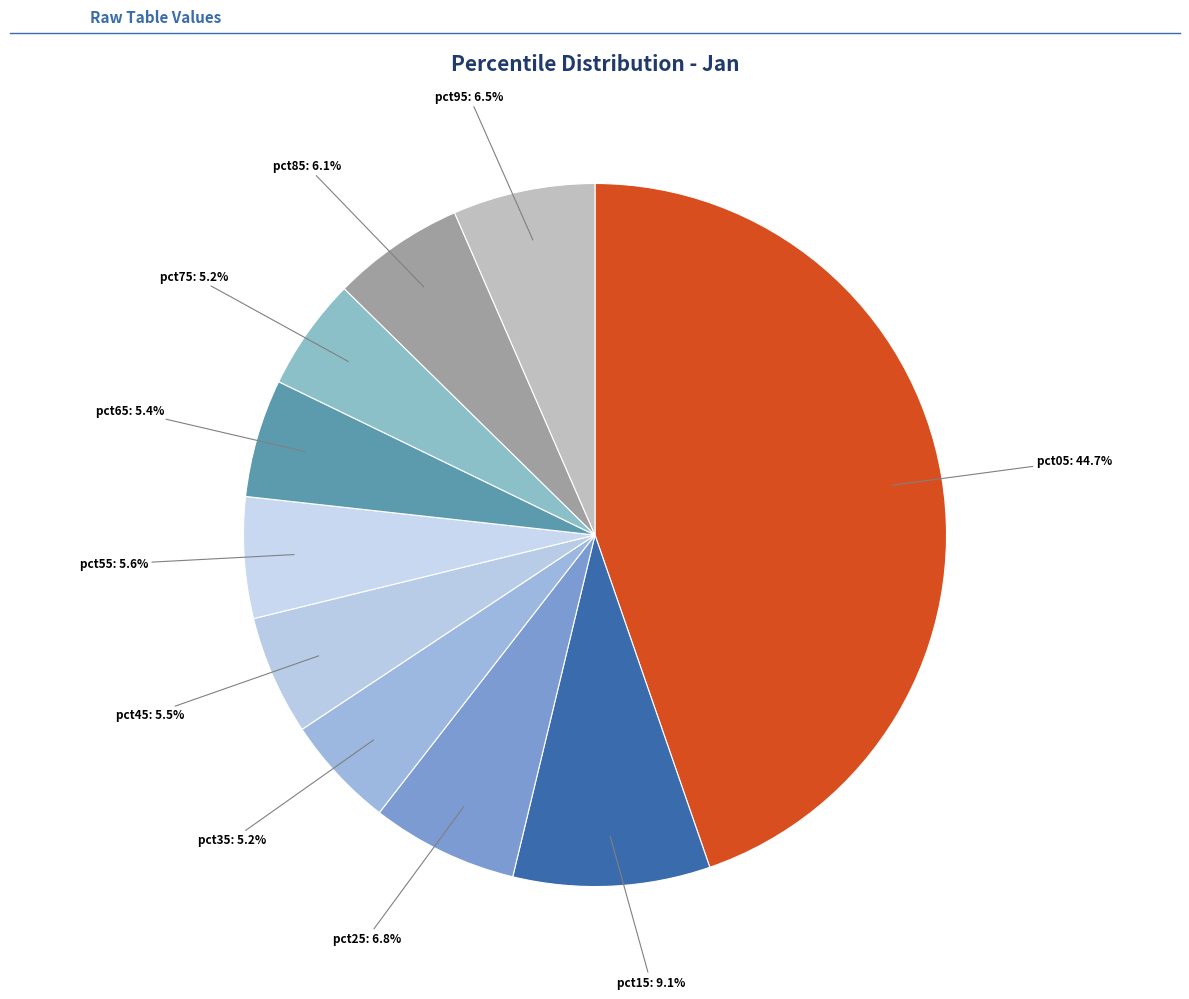

Which category has the biggest portion of the pie?

pct05